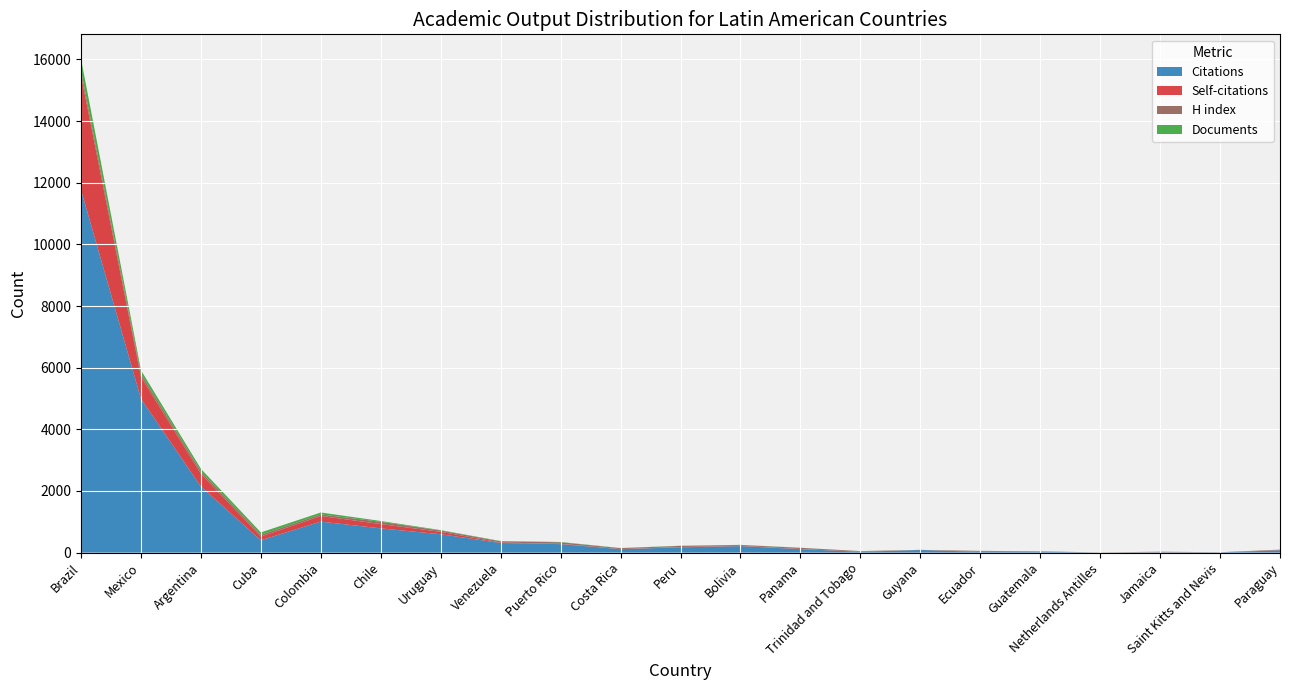

How many lines are shown in the chart?

4